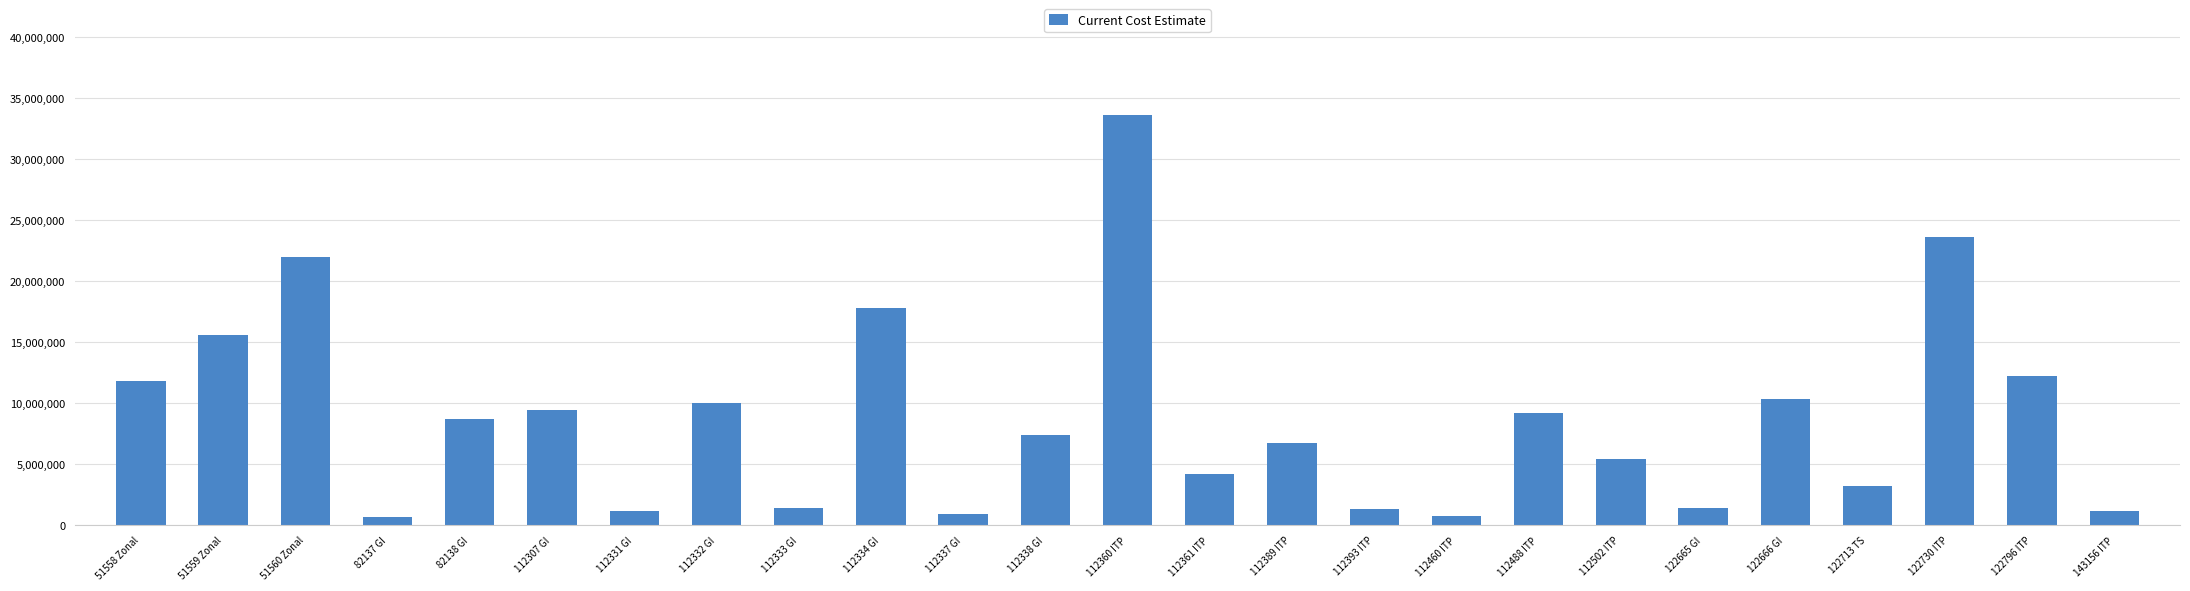

What is the difference between the maximum and minimum values?

32919929.0